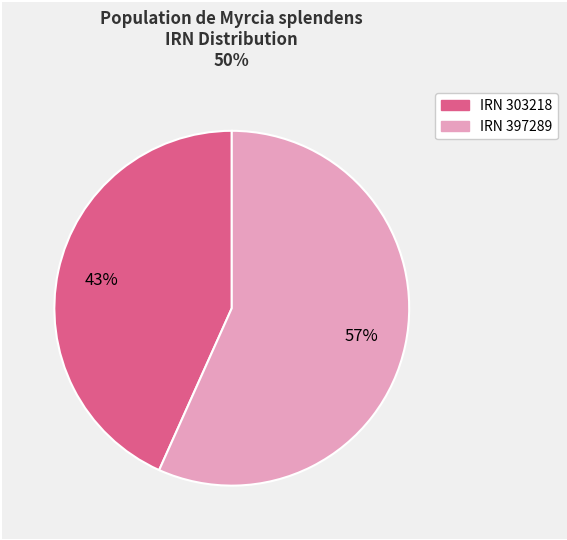

To the nearest percent, what is the average slice percentage?

50%